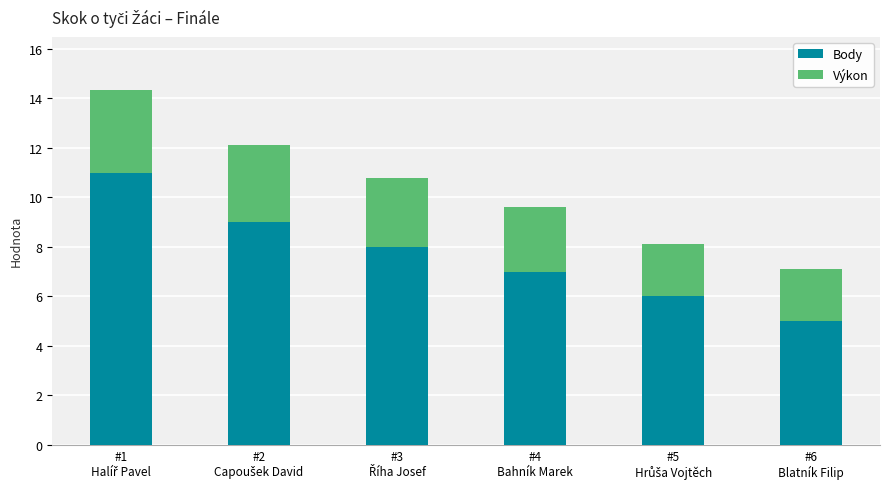

Reading left to right, transcribe the values for Body.

11.0	9.0	8.0	7.0	6.0	5.0